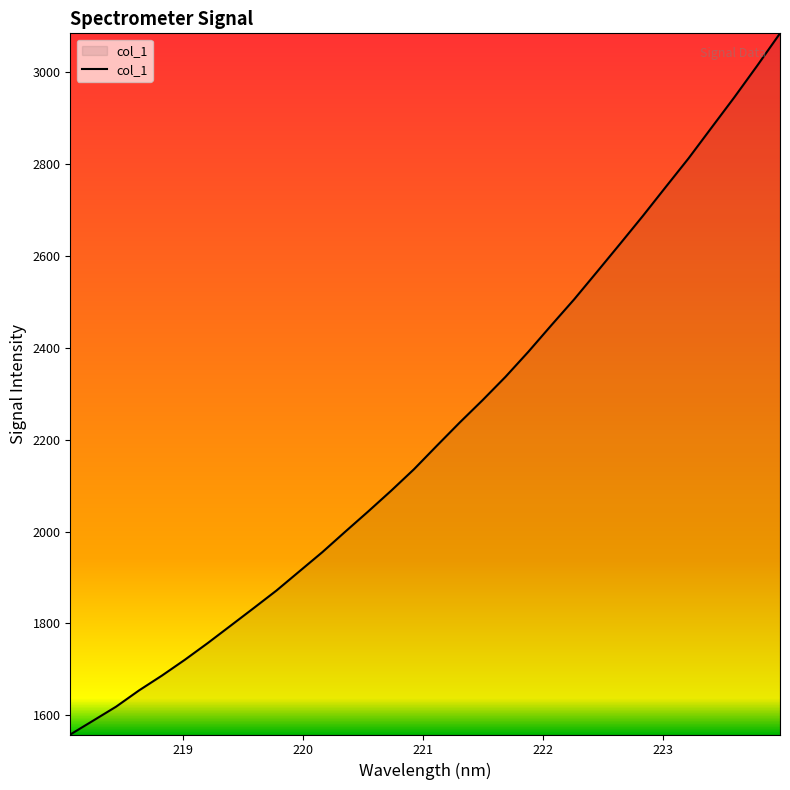

What is the minimum value shown in the chart?

1558.3